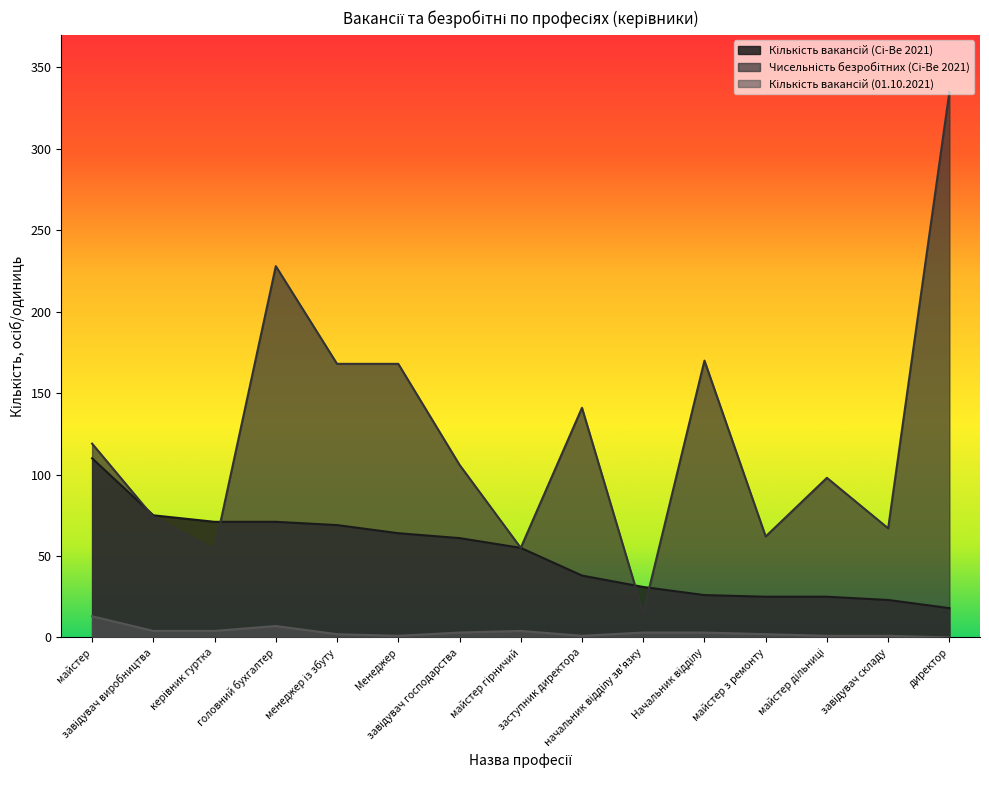

Which series has the largest range (max minus min)?

Чисельність безробітних (Сі-Ве 2021)